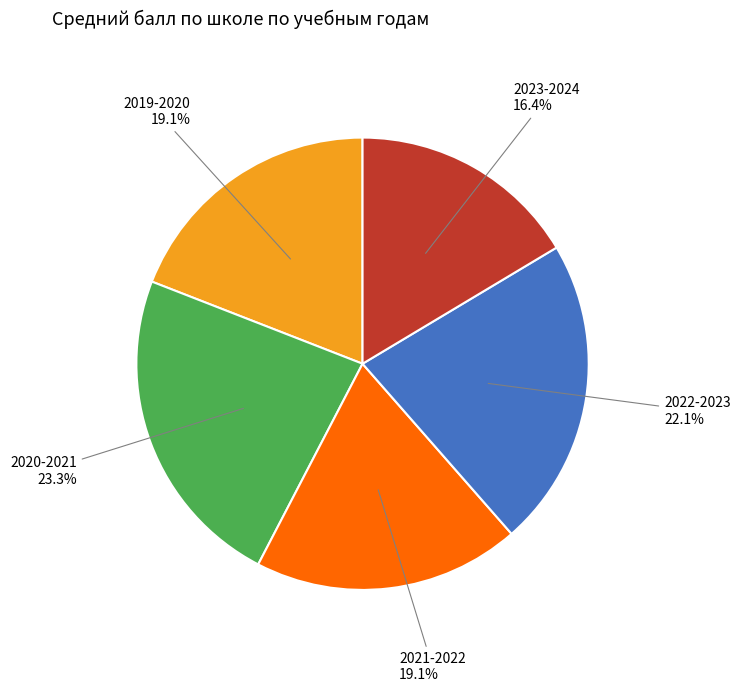

Does any single category account for the majority?

No